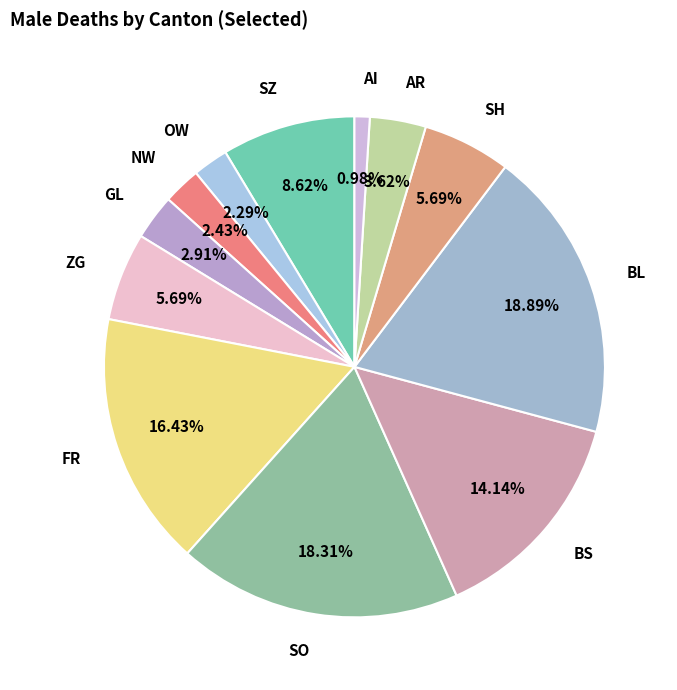

What is the ratio of the value at AI to the value at BS?

0.1